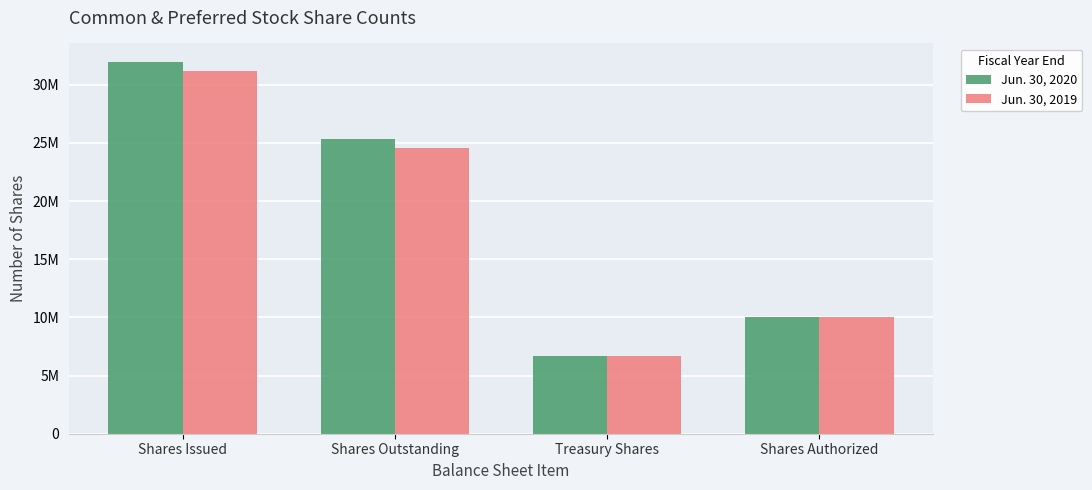

Rank the series by their average value, from lowest to highest.

Jun. 30, 2019, Jun. 30, 2020